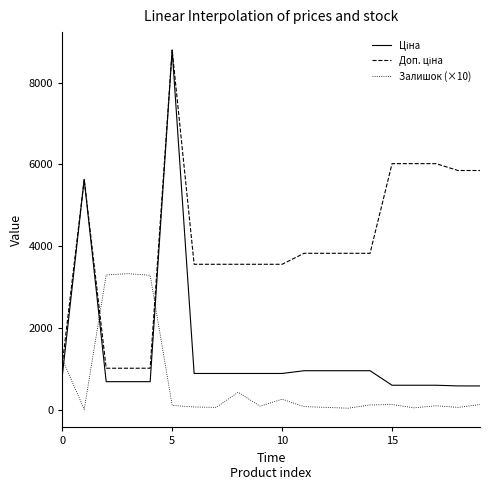

What is the greatest value displayed?

8797.6